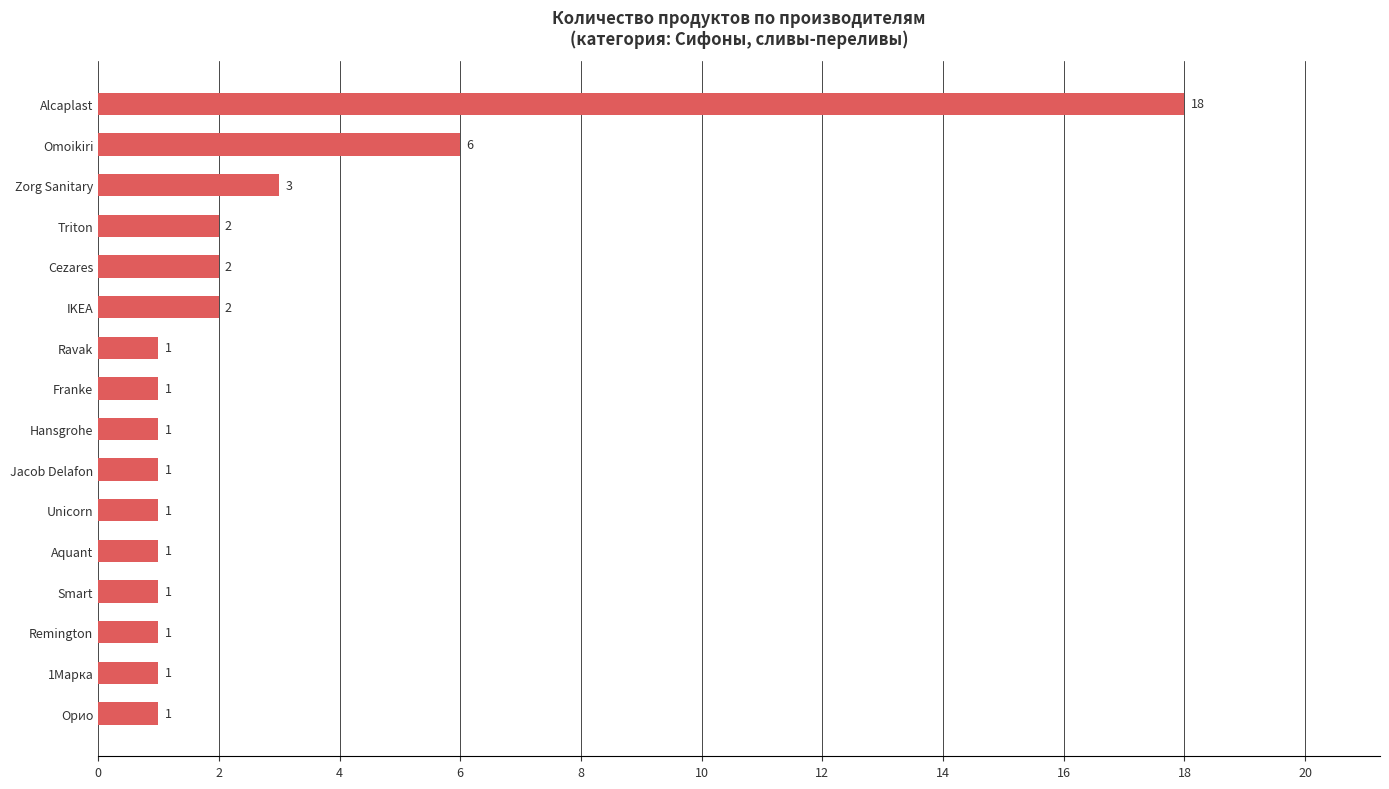

True or false: the data shows 4 at Zorg Sanitary.

False